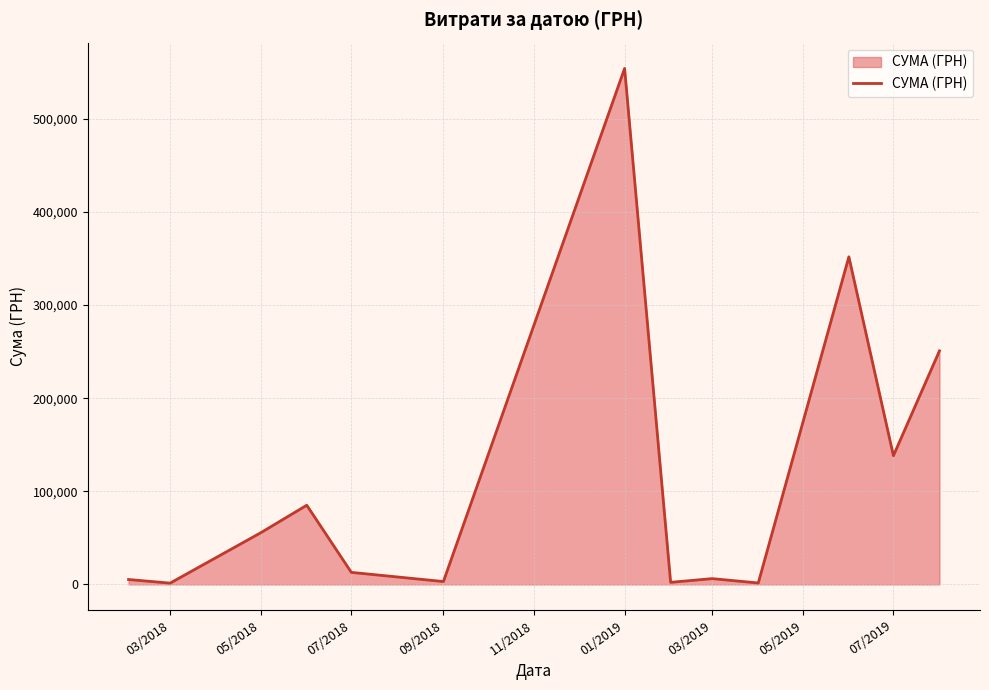

What is the maximum value shown in the chart?

554105.6